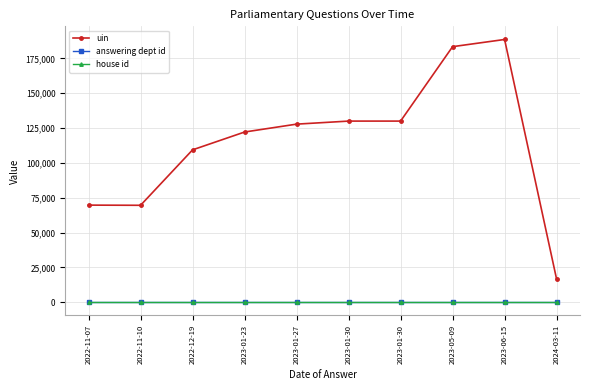

Rank the categories by uin value from lowest to highest.

2024-03-11, 2022-11-10, 2022-11-07, 2022-12-19, 2023-01-23, 2023-01-27, 2023-01-30, 2023-01-30, 2023-05-09, 2023-06-15